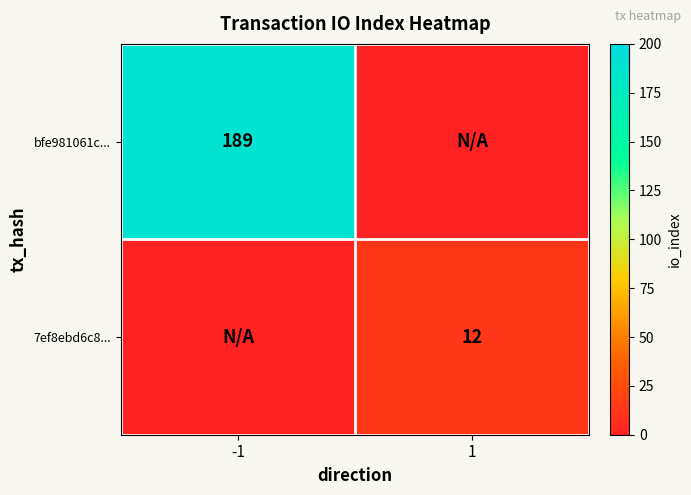

The 7ef8ebd6c8... series shows 12 at 1. True or false?

True